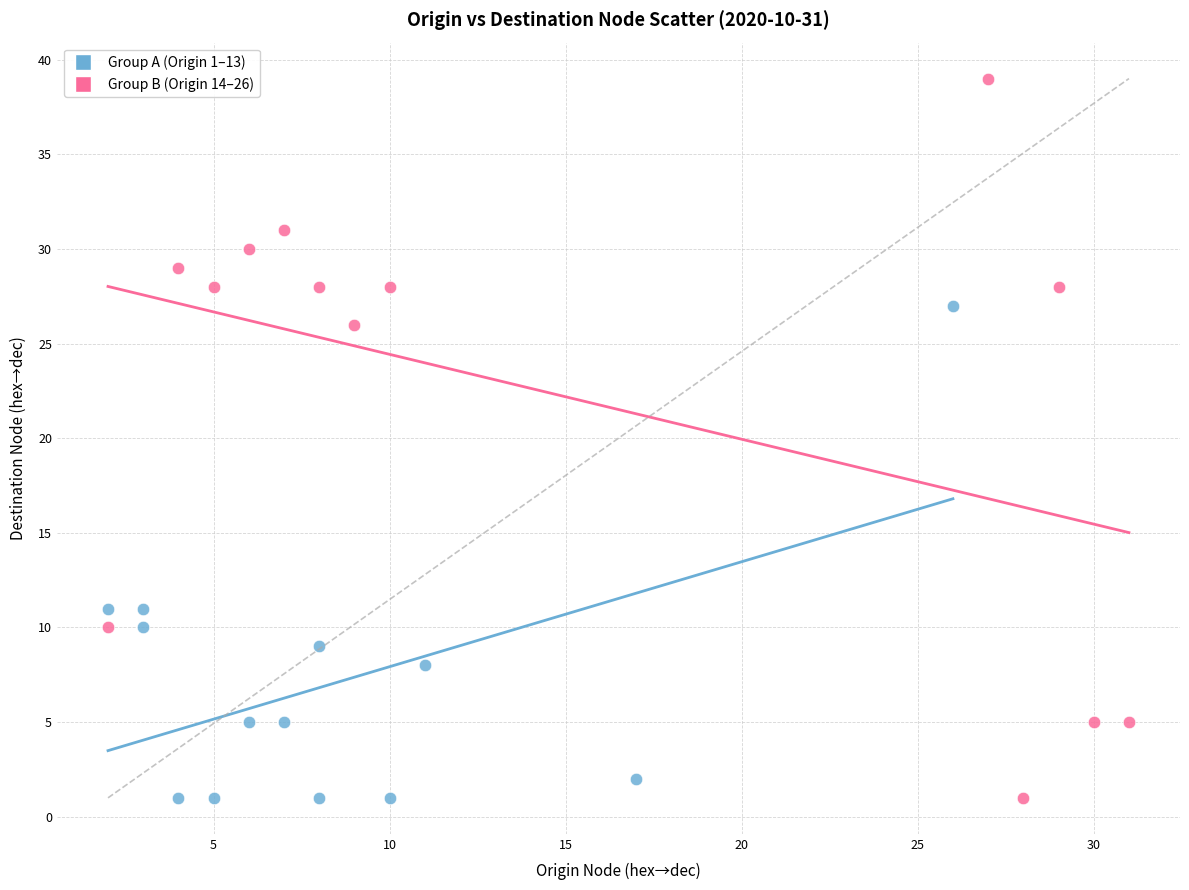

Which series reaches the maximum Y coordinate?

Group B (Origin 14–26)